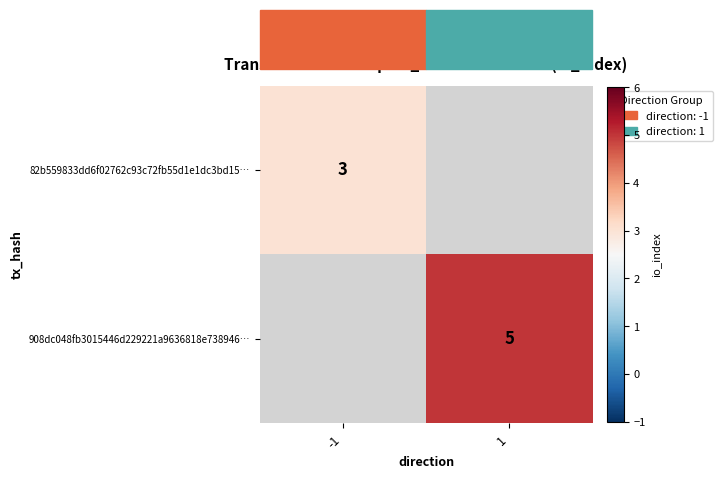

The value of 82b559833dd6f02762c93c72fb55d1e1dc3bd15… at -1 is 3. True or false?

True